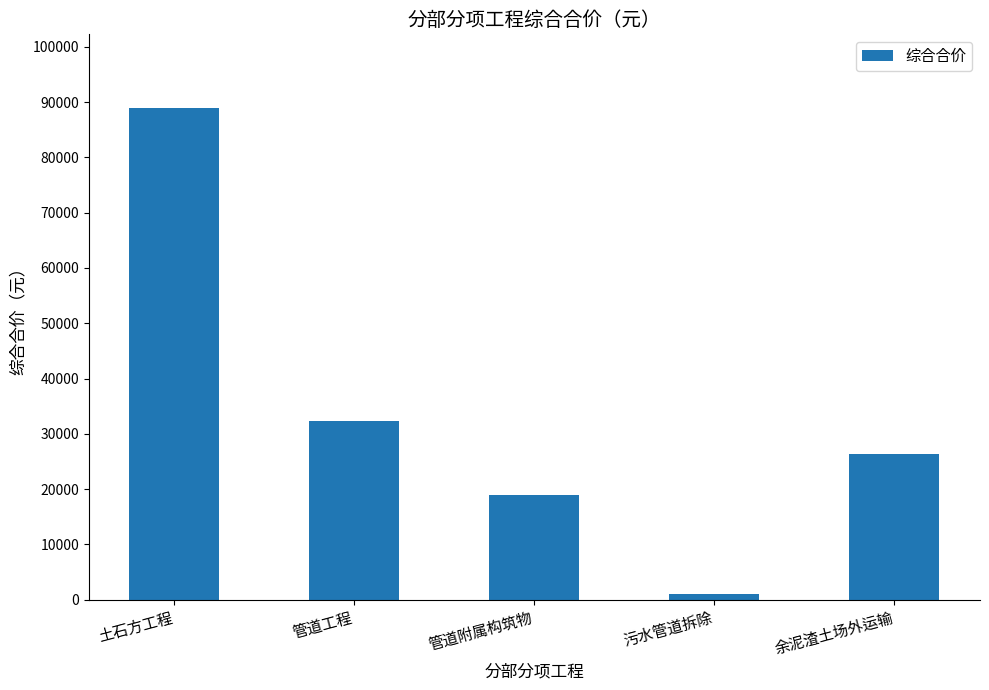

At which label does the data first exceed 26410?

土石方工程